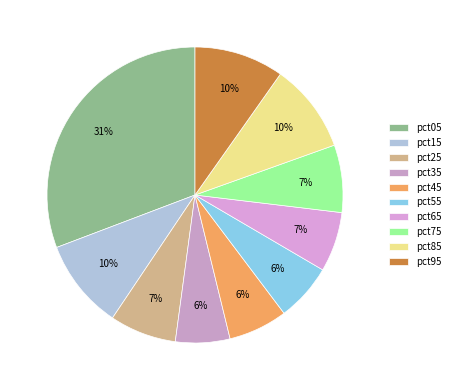

Count the number of slices in the pie.

10